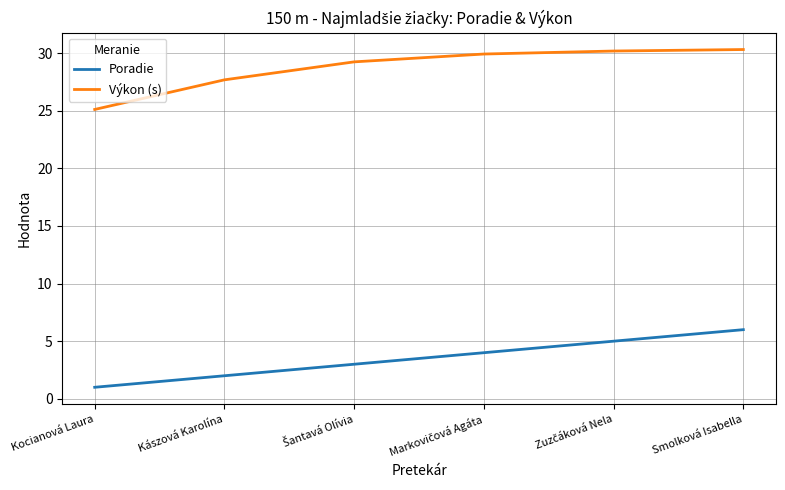

List the series in order of their overall mean, highest first.

Výkon (s), Poradie